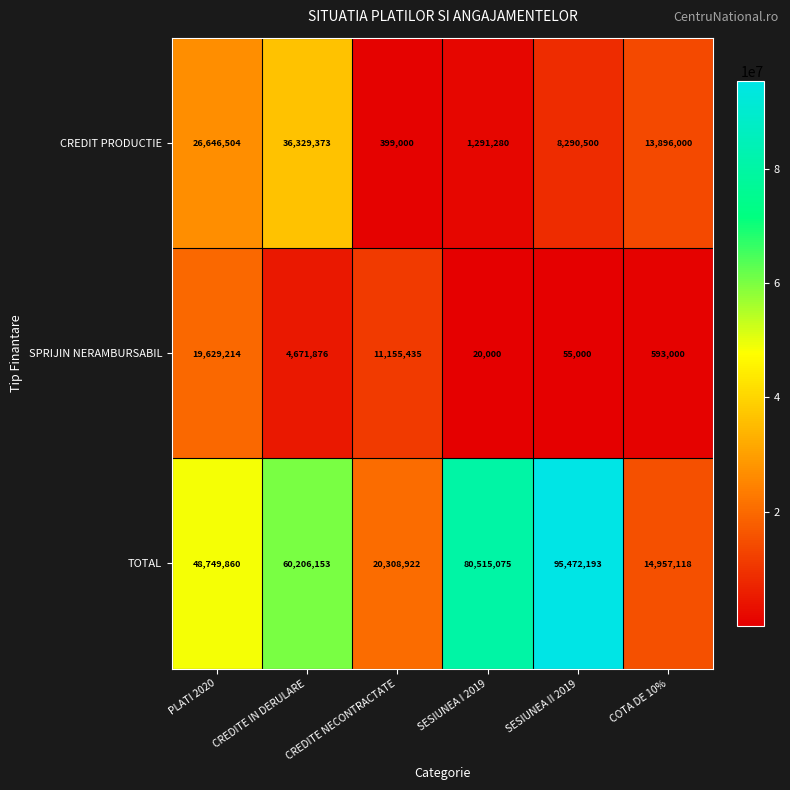

What is the sum of the SPRIJIN NERAMBURSABIL values at SESIUNEA II 2019 and PLATI 2020?

19684214